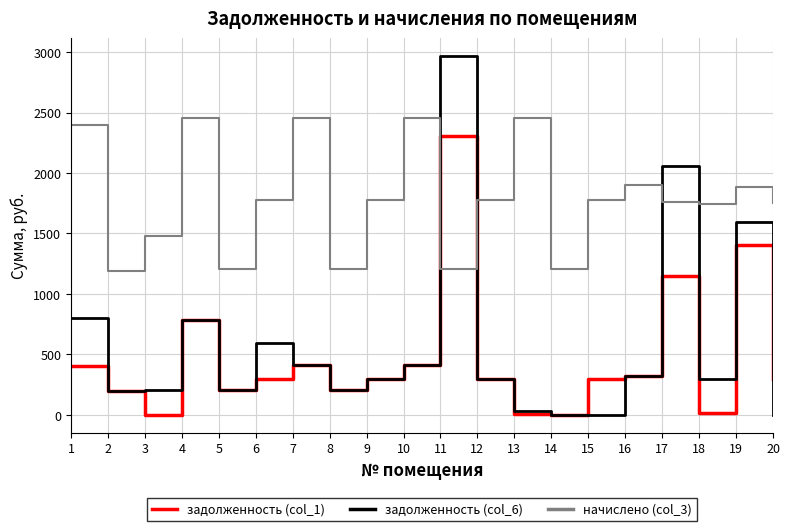

What are all the series names shown in the legend?

задолженность (col_1), задолженность (col_6), начислено (col_3)